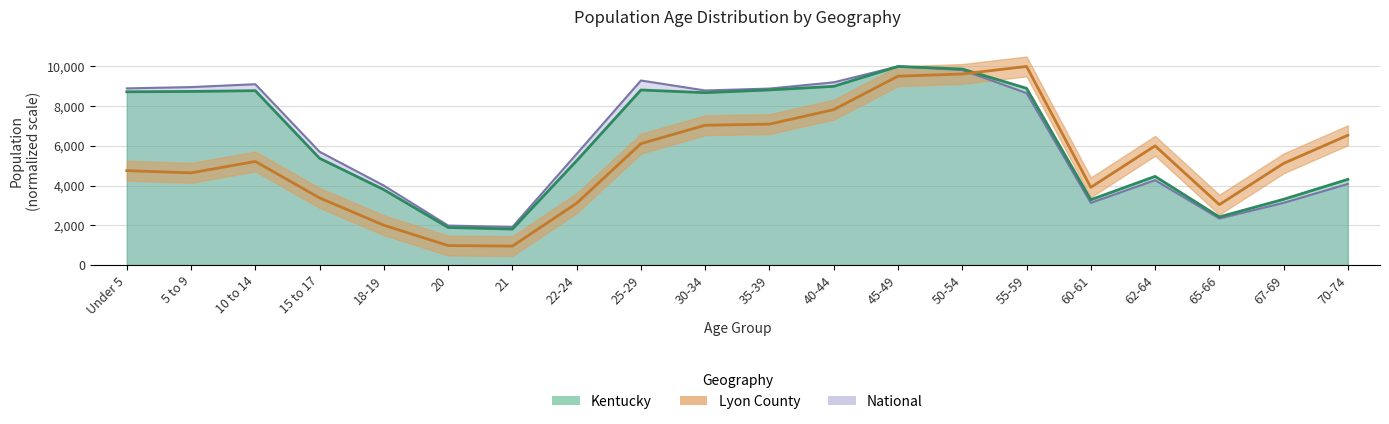

At which category does Lyon County reach its first local valley?

5 to 9